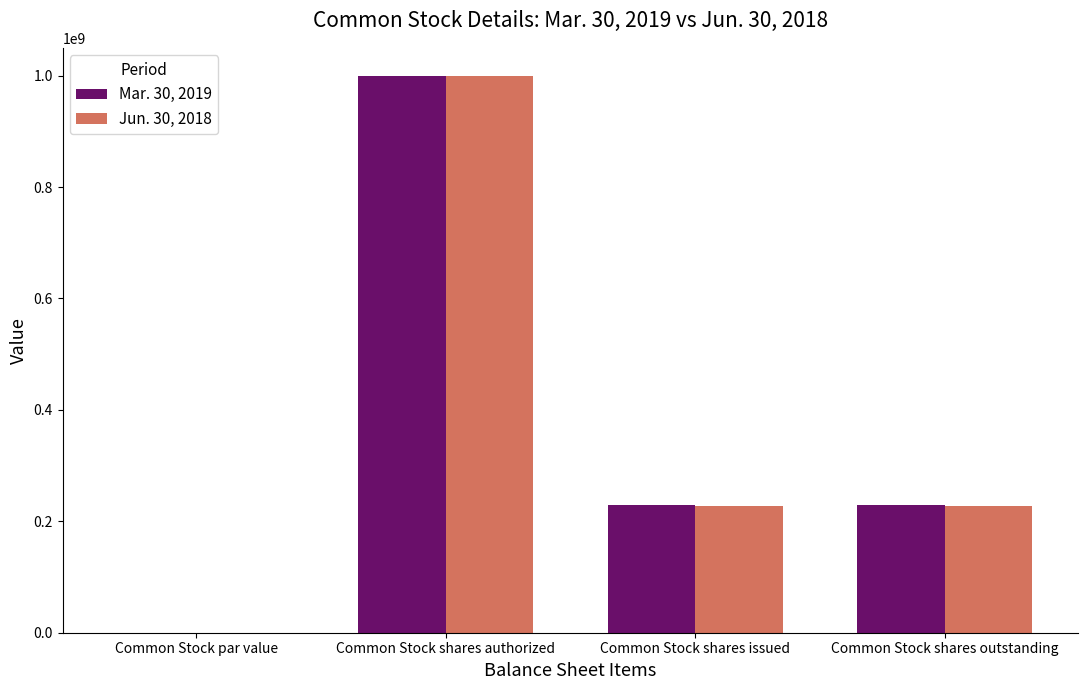

What is the sum of all Mar. 30, 2019 values?

1458000000.0